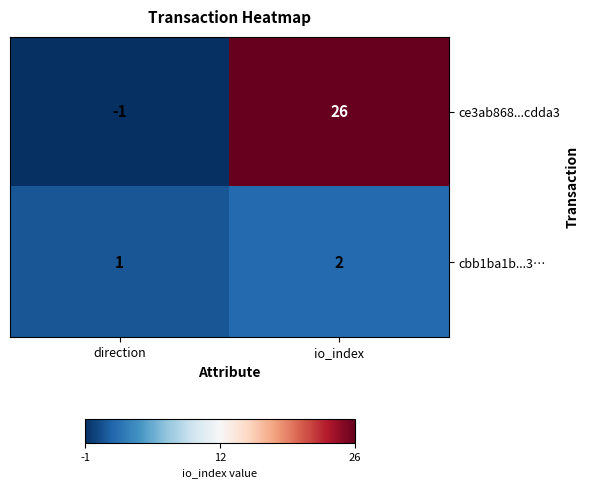

At how many categories does at least one series exceed 22?

1